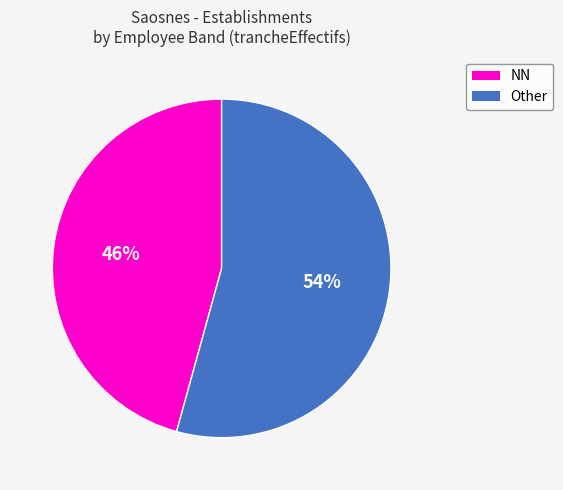

To the nearest percent, what is the average slice percentage?

50%